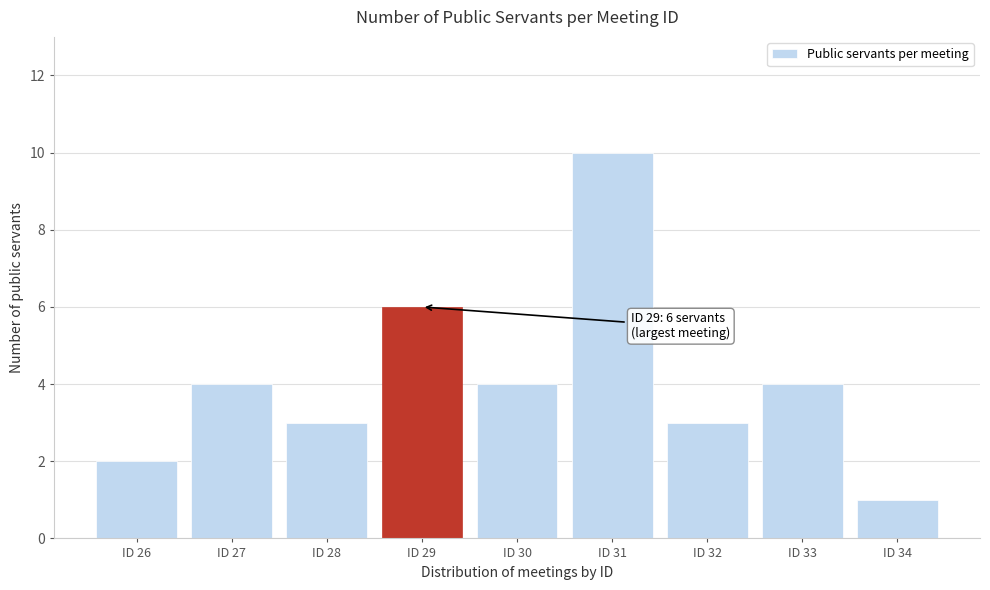

Reading left to right, list all the values displayed in this chart.

2	4	3	6	4	10	3	4	1